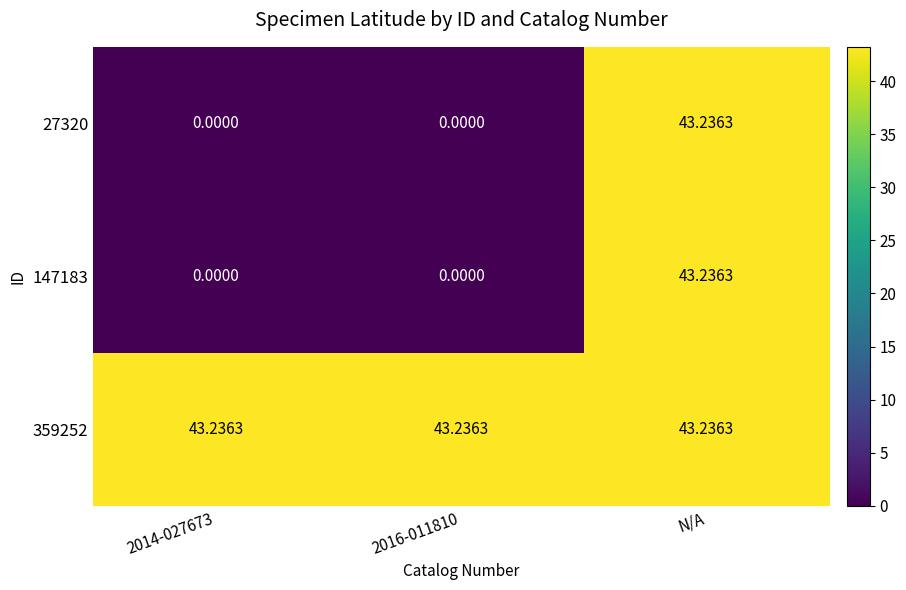

Count the number of categories in the chart.

3